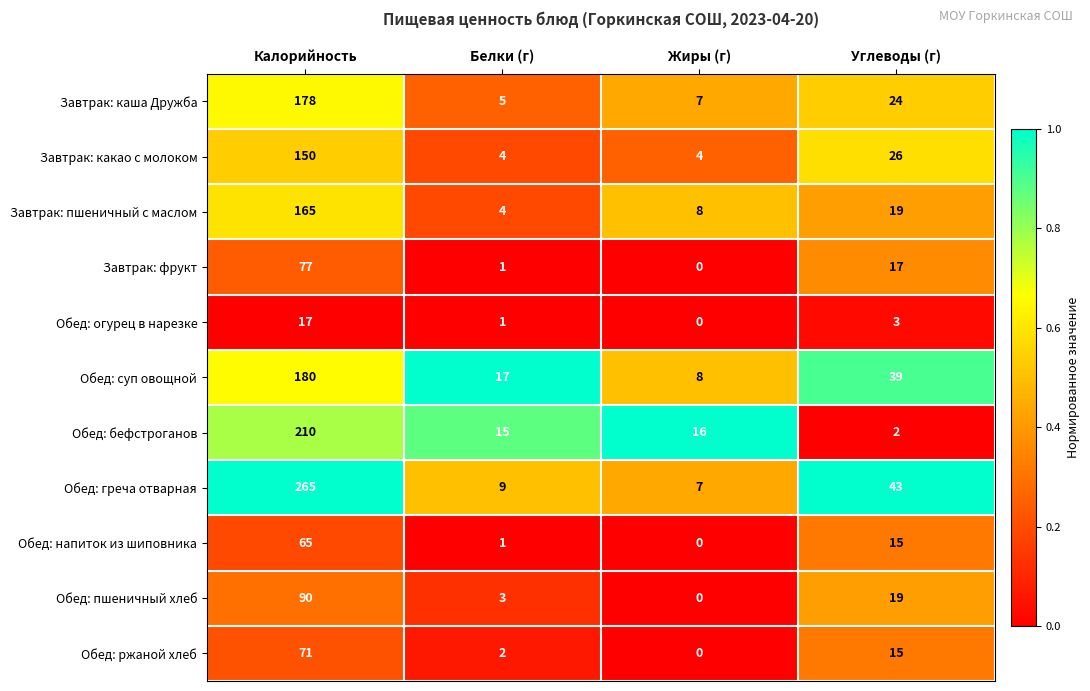

What is the difference between the second highest and minimum values in the Обед: бефстроганов series?

14